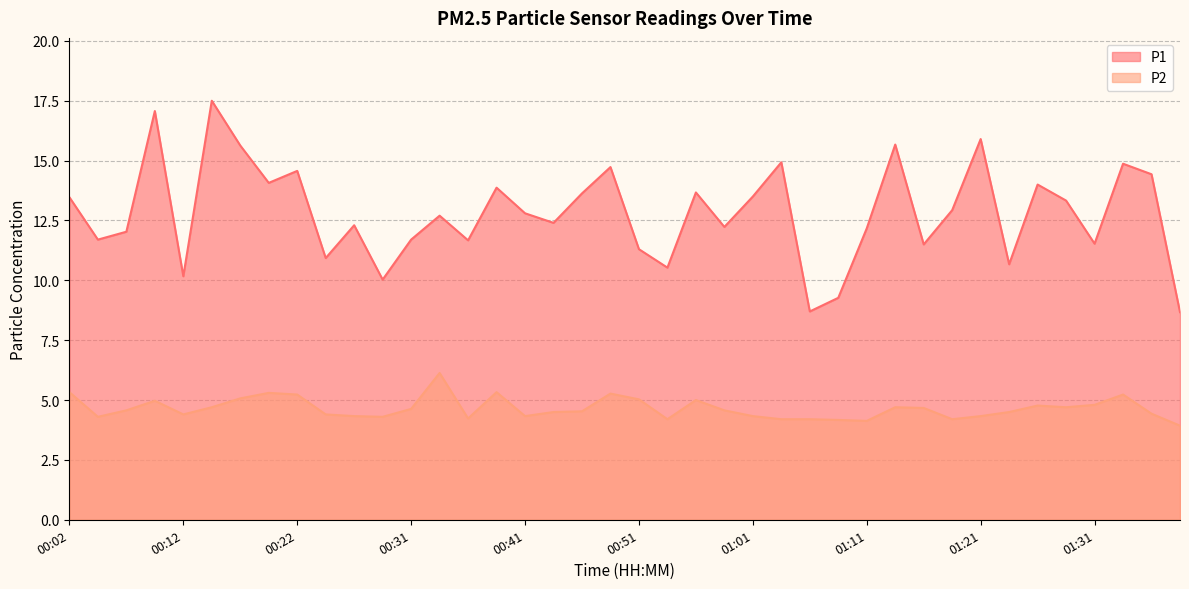

How many values in the P2 series exceed 4?

39